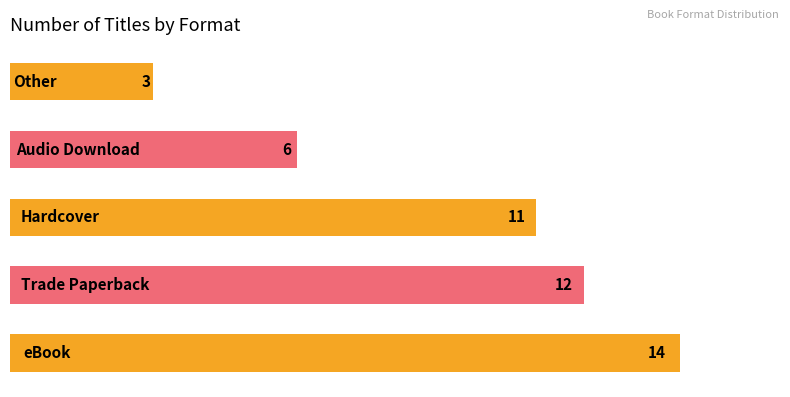

Reading bottom to top, list all the values displayed in this chart.

14	12	11	6	3